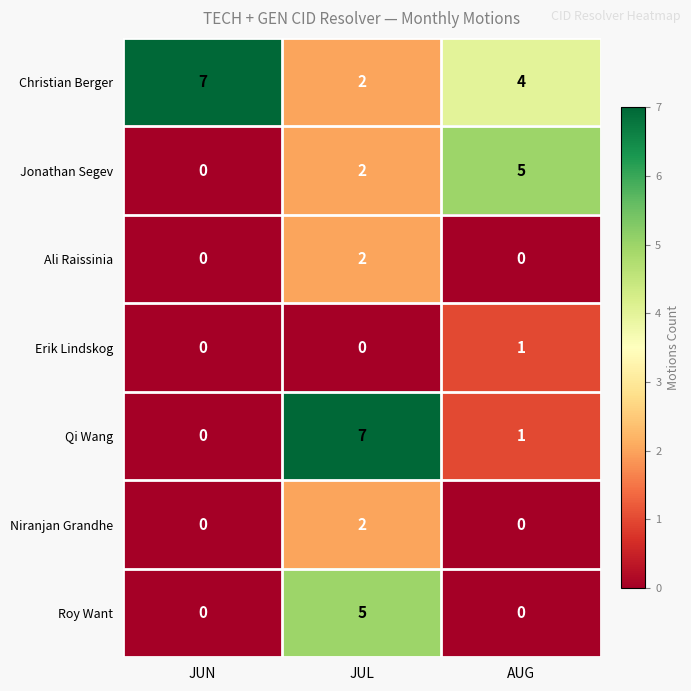

Count the Jonathan Segev values in the range 0 to 5.

3